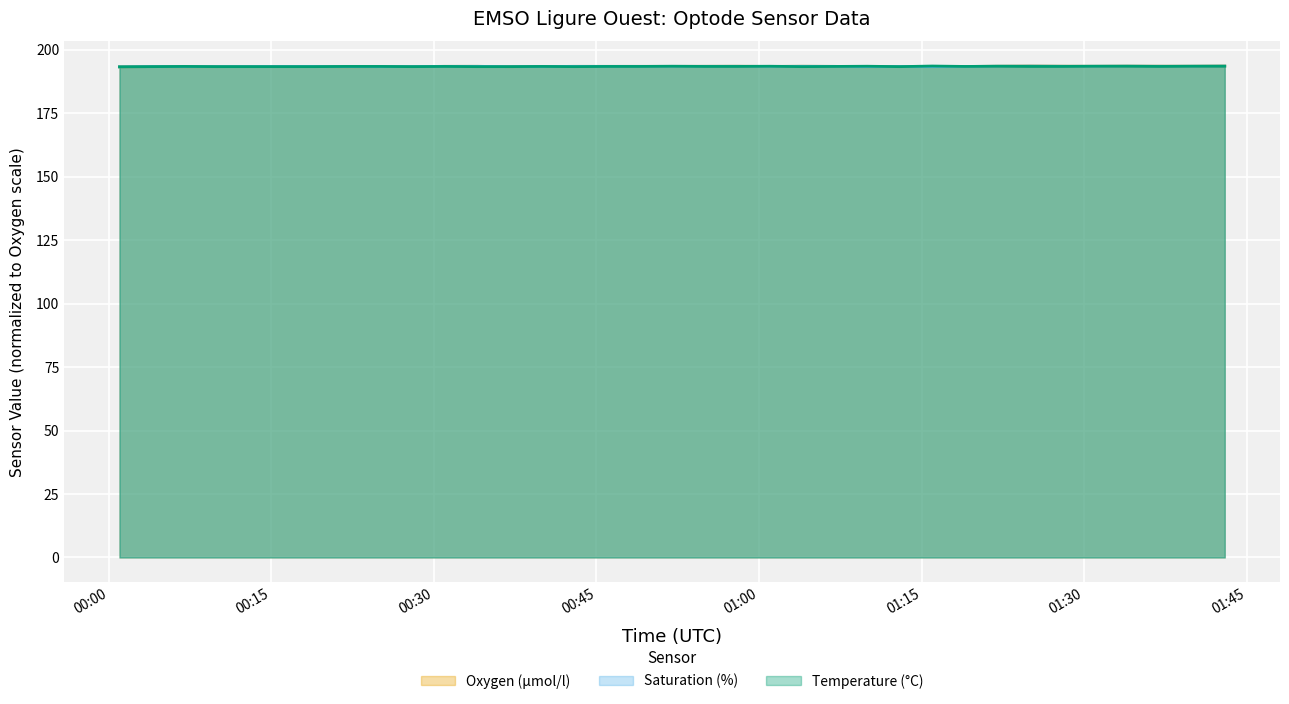

The value of Saturation (%) at 2019-06-20T00:51:59 is 193.5. True or false?

True